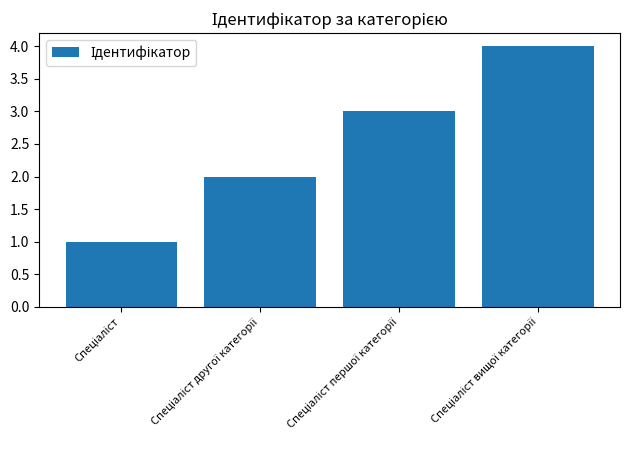

What is the maximum value shown in the chart?

4